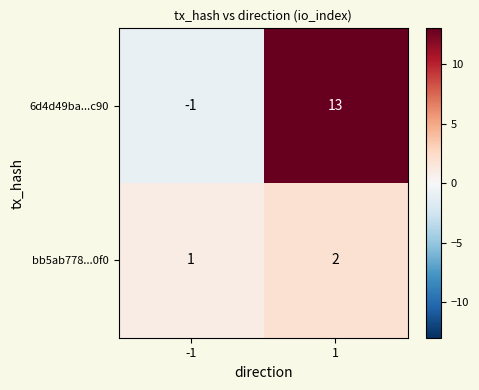

Which series has the widest spread of values?

6d4d49ba...c90